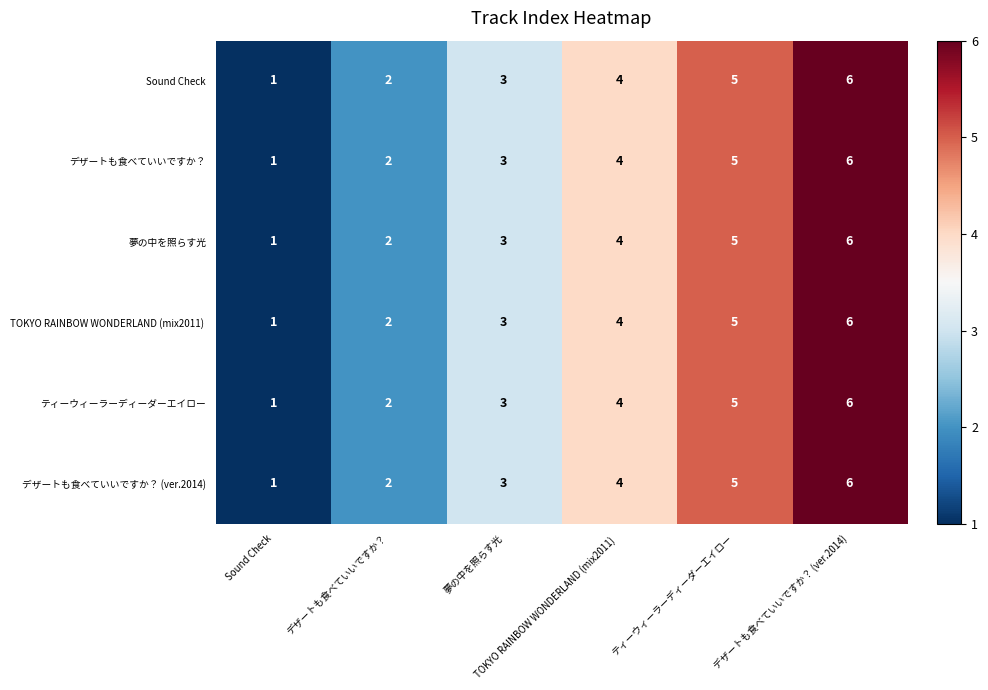

What is the greatest value displayed?

6